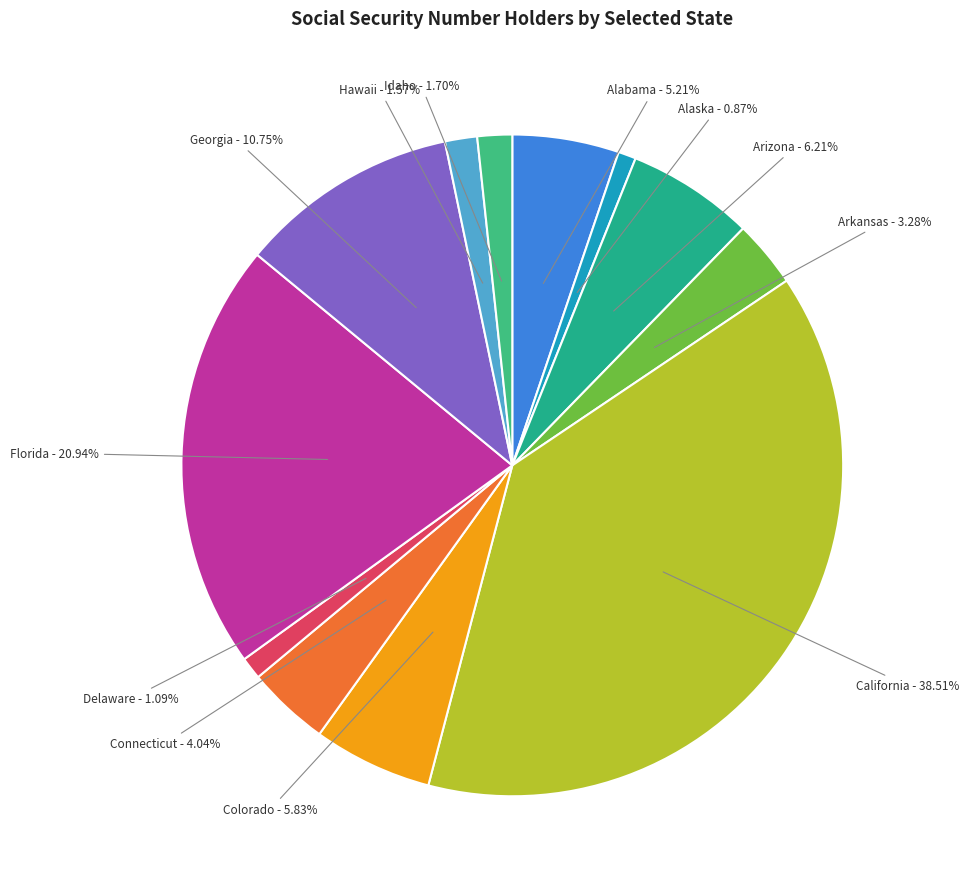

How many segments does this pie chart have?

12